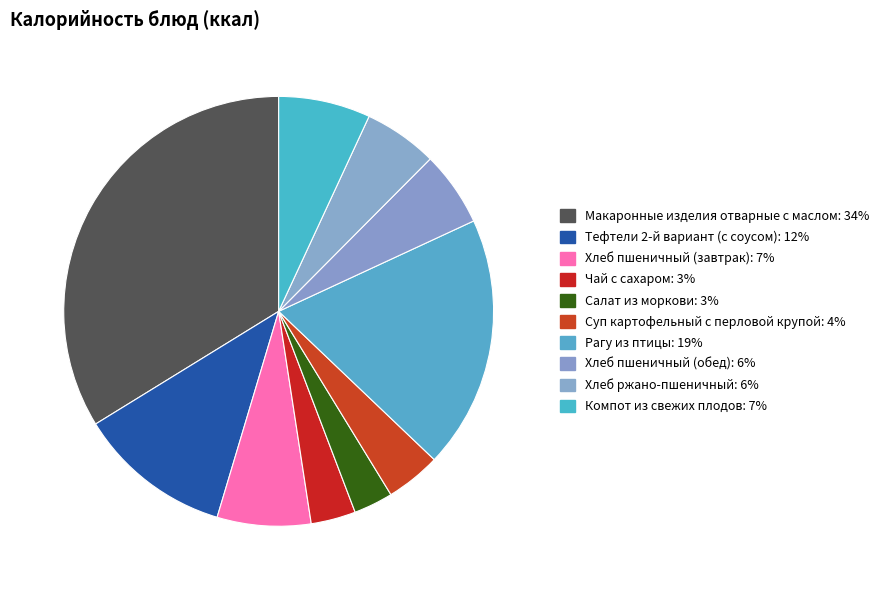

Combined, what portion of the pie is Рагу из птицы and Салат из моркови?

22.0%